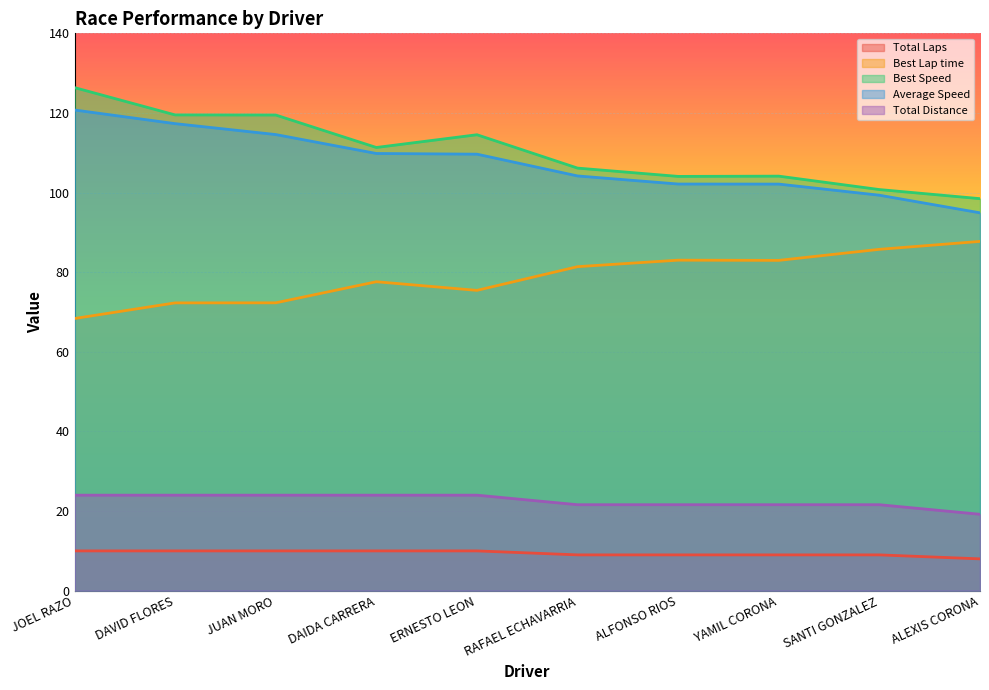

Which category has the highest value across all series?

JOEL RAZO